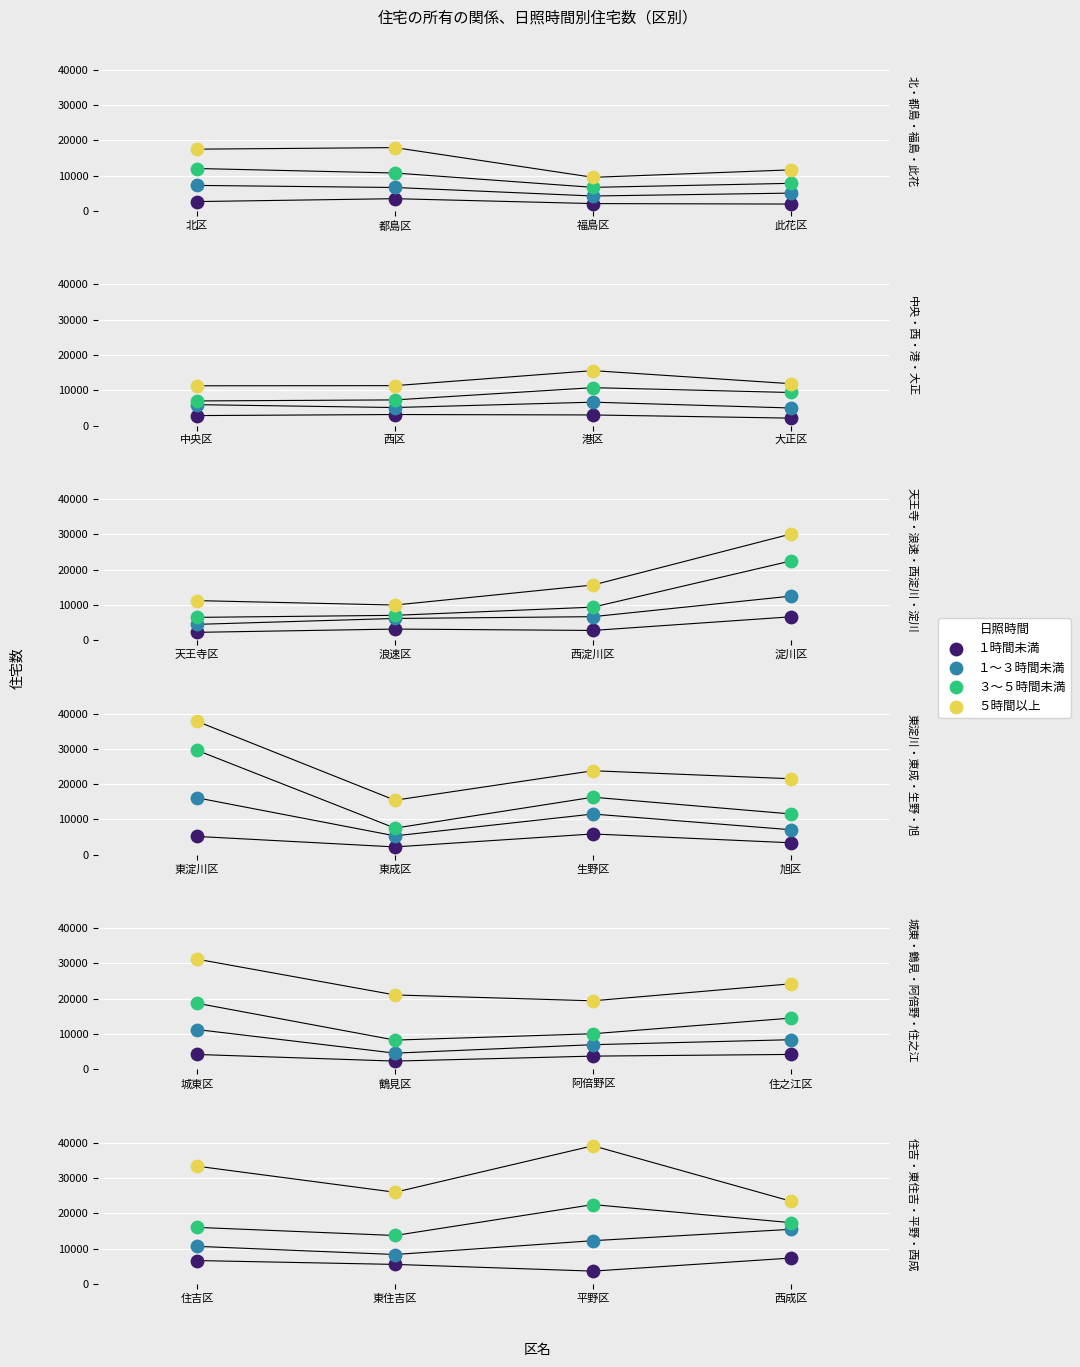

Which series contains the lowest Y value?

１時間未満